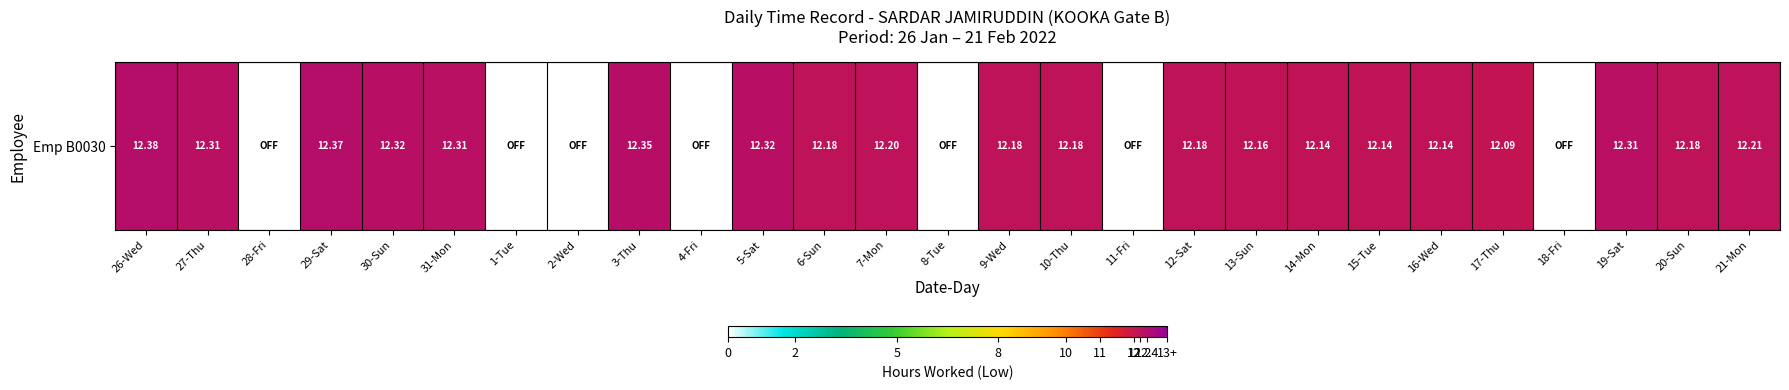

What is the difference between the maximum and minimum values?

12.4